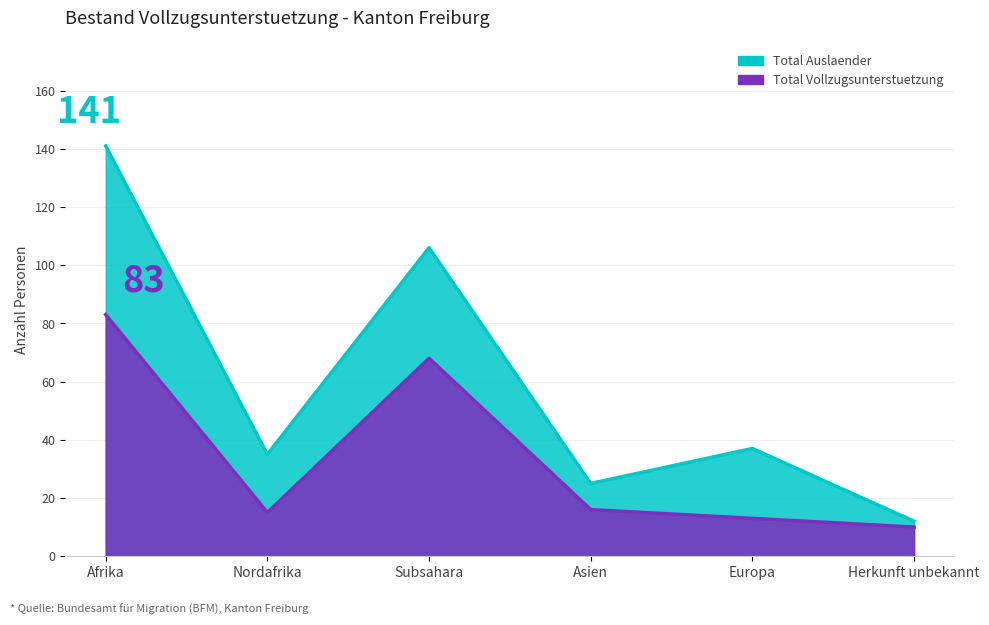

Where is Total Auslaender nearest to the value 76?

Subsahara